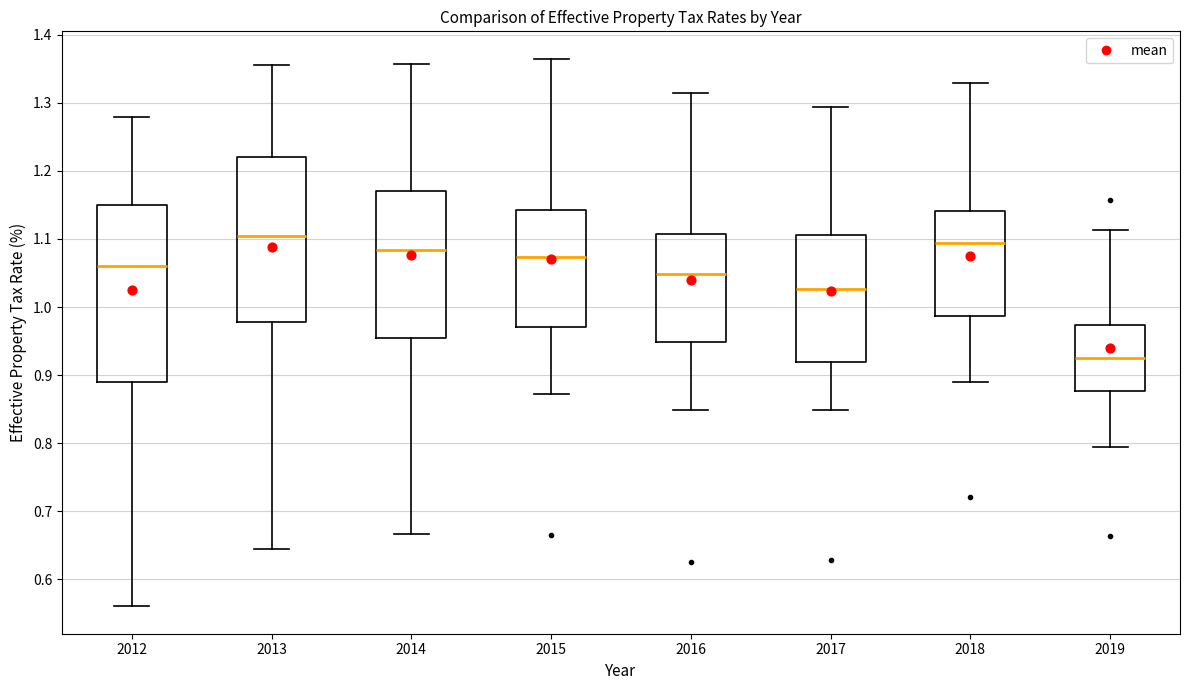

Which box has the lowest median line?

2019